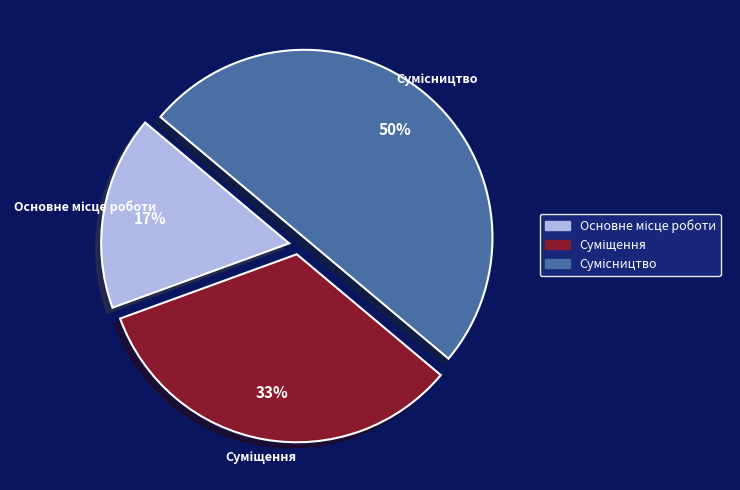

To the nearest percent, what is the average slice percentage?

33%